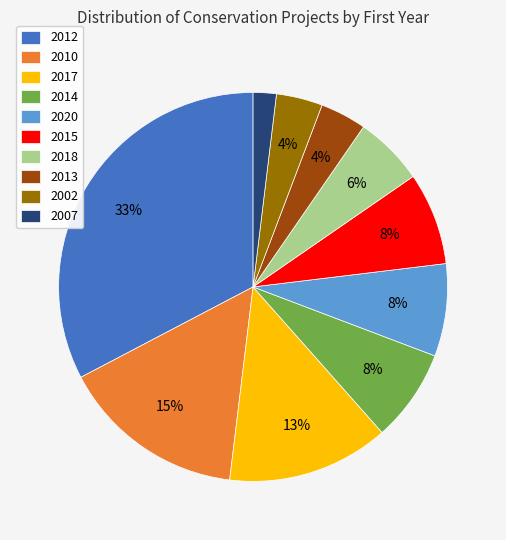

What is the smallest slice in the pie chart?

2007